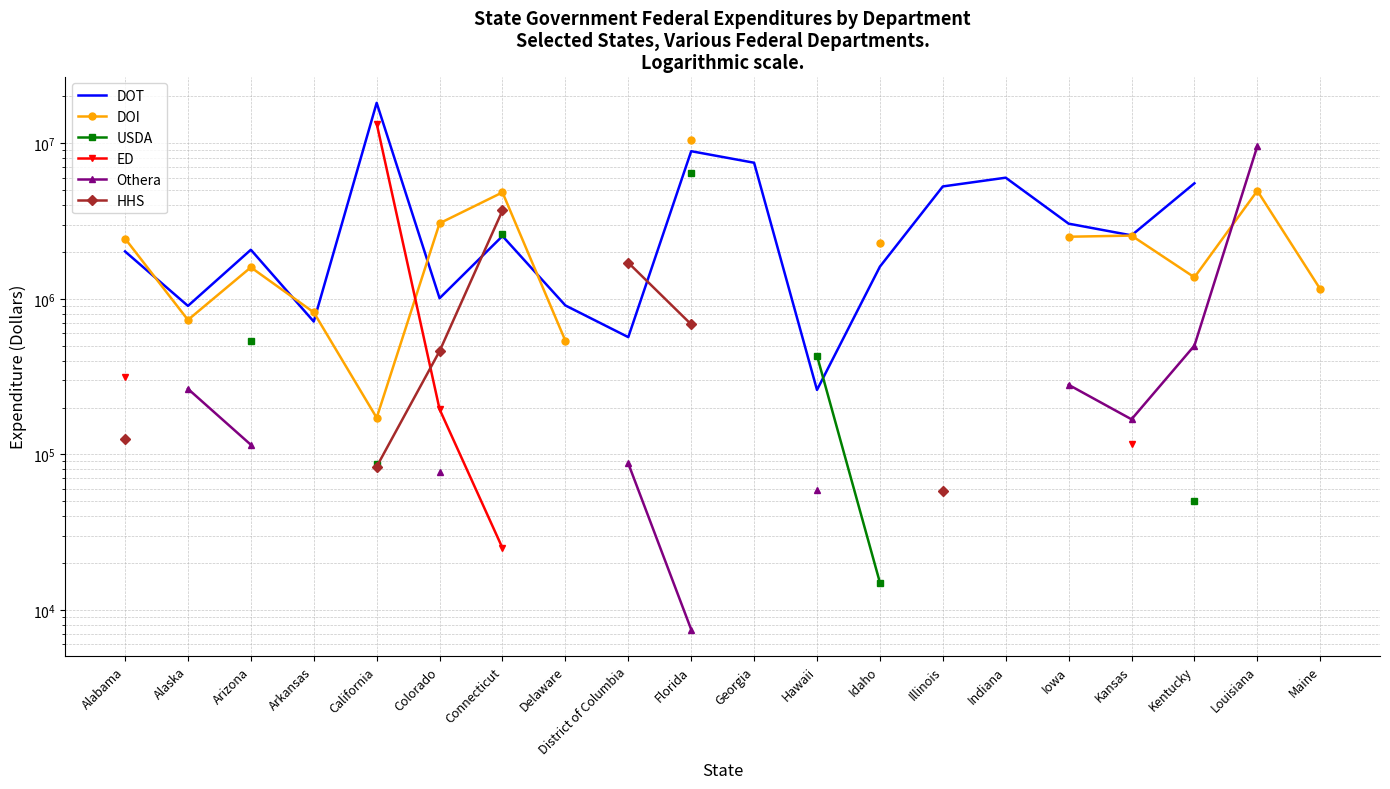

How many values in the DOI series are below 2546908?

10